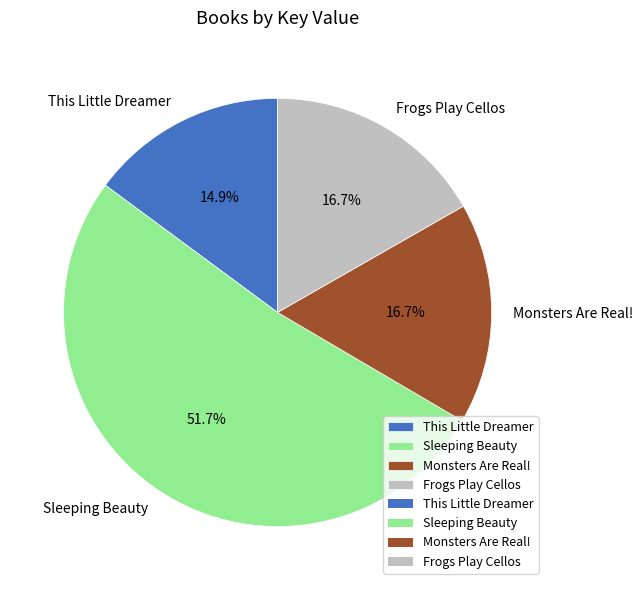

How many segments does this pie chart have?

4